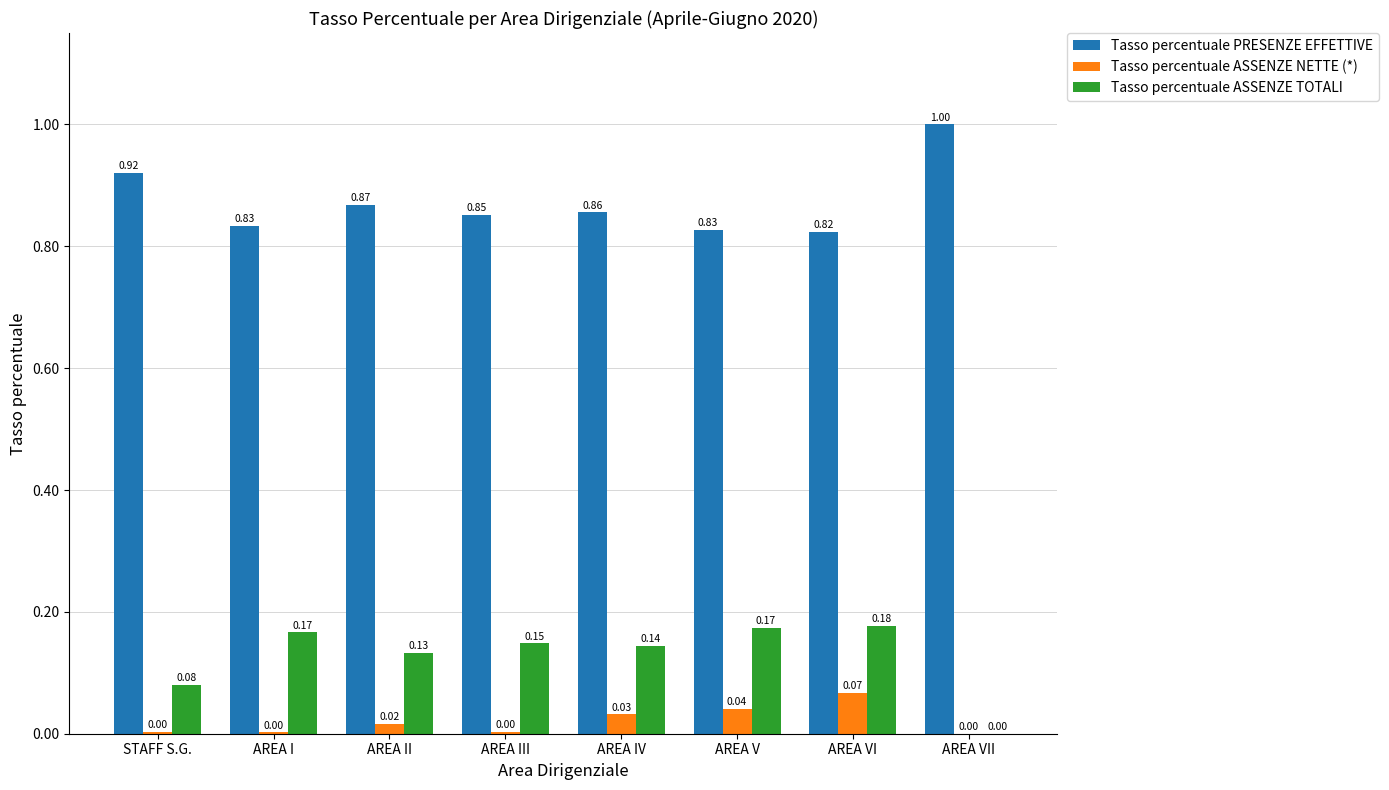

Which category has the highest value in the Tasso percentuale PRESENZE EFFETTIVE series?

AREA VII